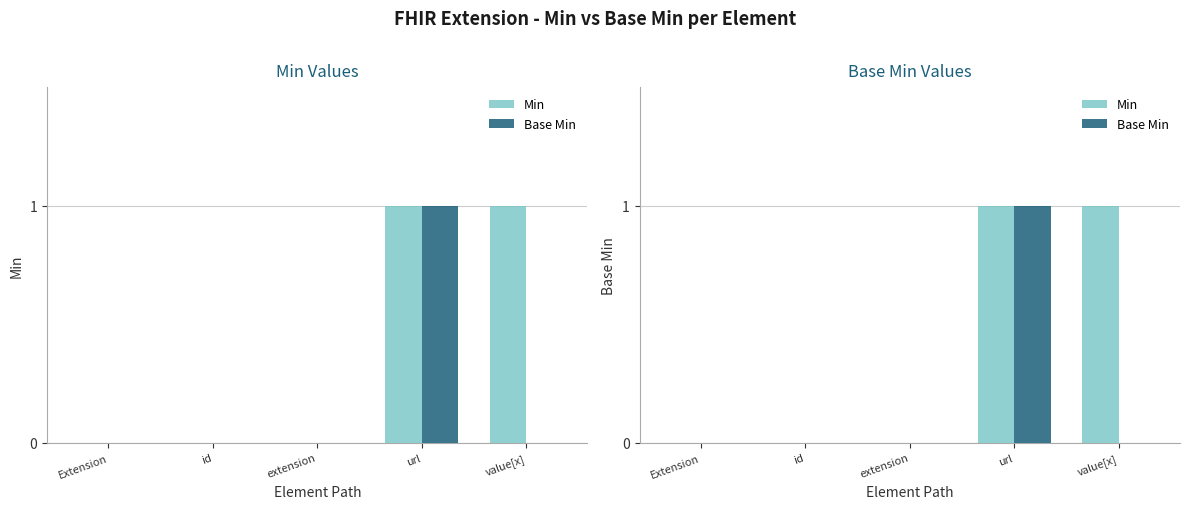

Reading right to left, list all the values displayed in this chart.

Min: 1	1	0	0	0
Base Min: 0	1	0	0	0